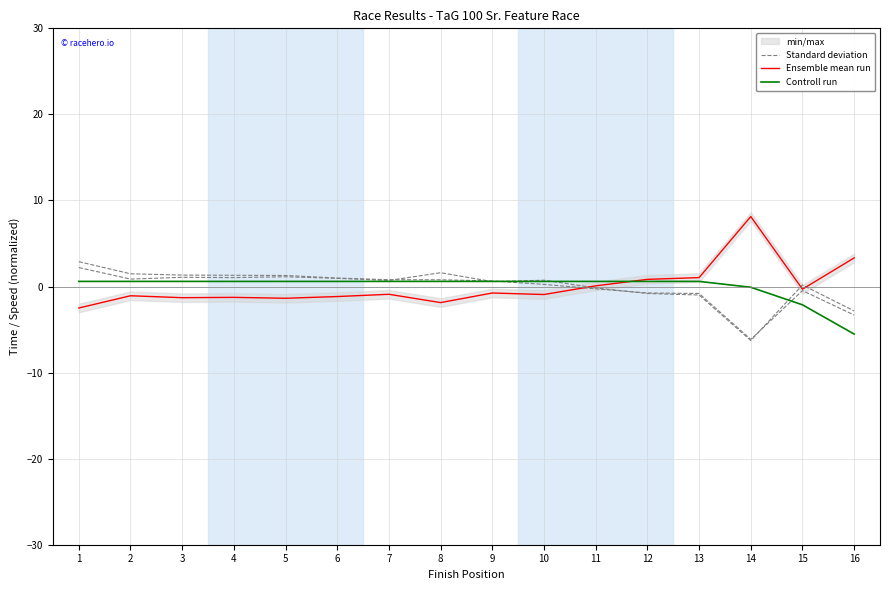

Reading left to right, list all the values displayed in this chart.

Standard deviation: 2.9	1.5	1.3	1.3	1.3	1.0	0.8	0.8	0.6	0.2	-0.3	-0.7	-0.8	-6.1	-0.5	-3.3
Ensemble mean run: -2.5	-1.1	-1.3	-1.3	-1.4	-1.2	-0.9	-1.9	-0.8	-0.9	0.1	0.8	1.0	8.1	-0.3	3.3
Controll run: 0.6	0.6	0.6	0.6	0.6	0.6	0.6	0.6	0.6	0.6	0.6	0.6	0.6	-0.1	-2.1	-5.5